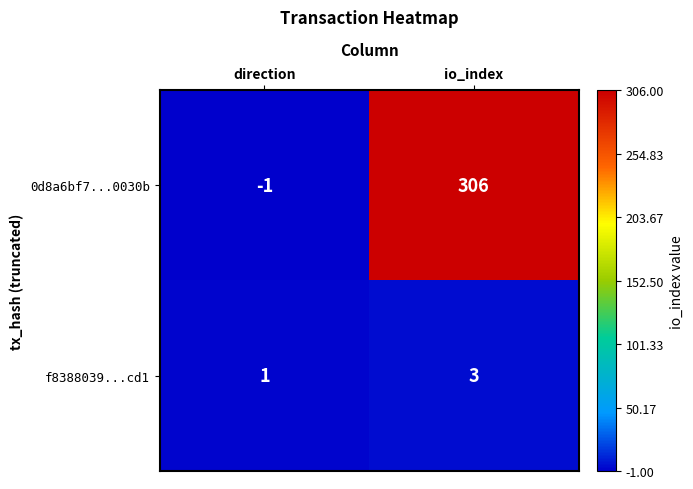

Rank the series by their average value, from lowest to highest.

f8388039...cd1, 0d8a6bf7...0030b